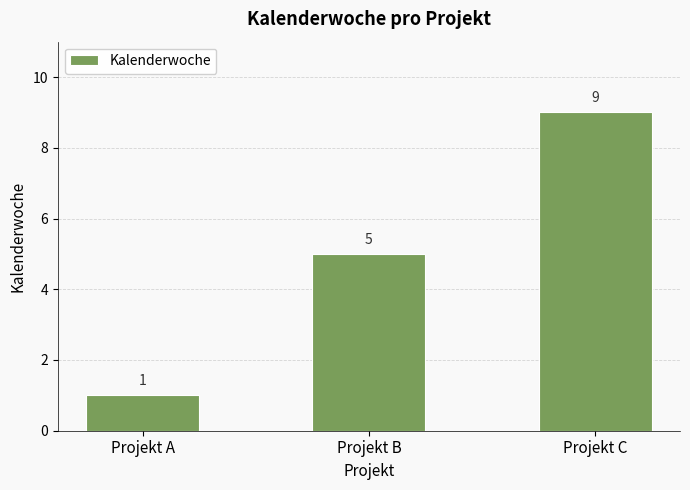

How many distinct data groups are displayed?

1